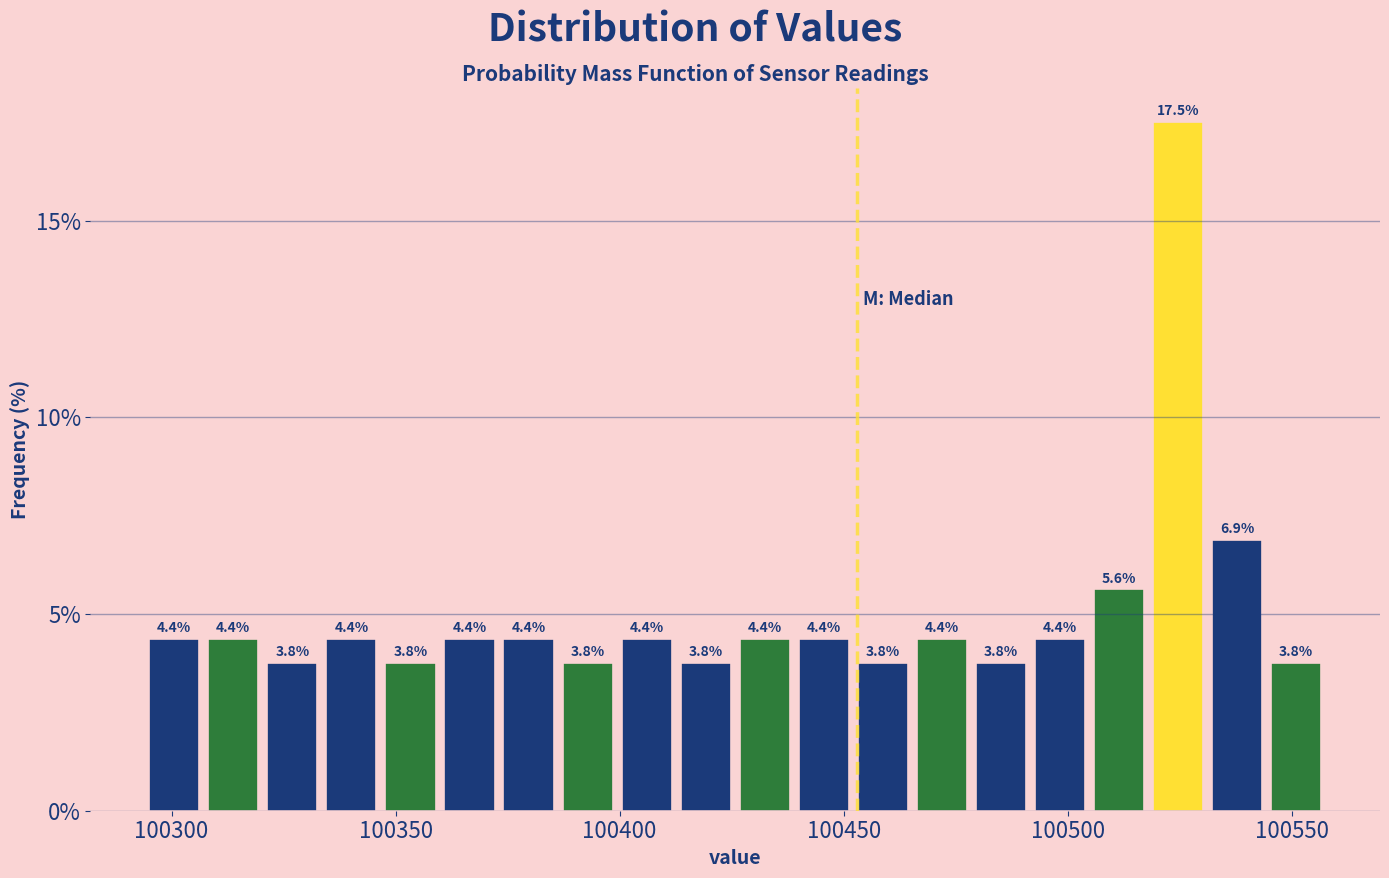

Around what value on the x-axis is the tallest bar? Give the approximate position of its centre, as read against the axis.

100525